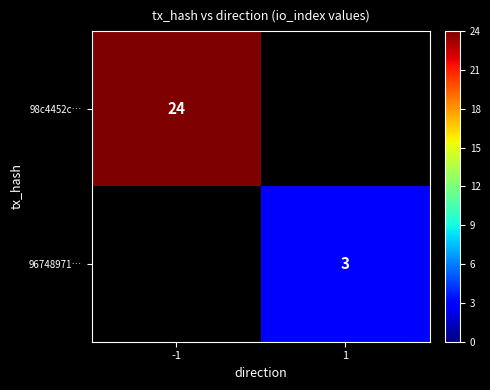

The value of 96748971… at 1 is 3. True or false?

True